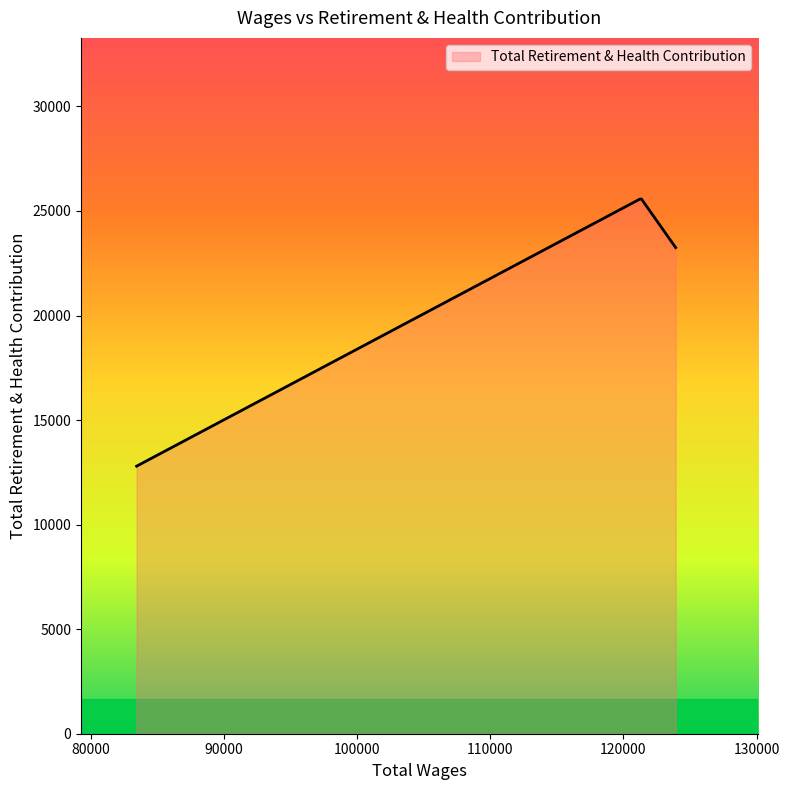

What is the difference between the maximum and minimum values?

12778.2